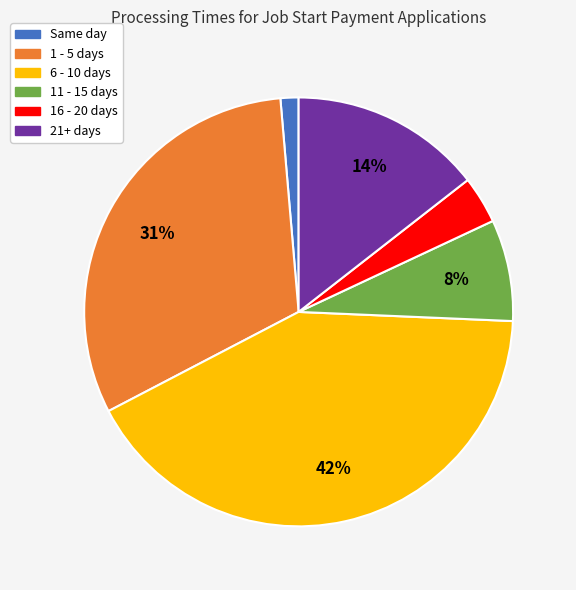

Rank the categories by value from highest to lowest.

6 - 10 days, 1 - 5 days, 21+ days, 11 - 15 days, 16 - 20 days, Same day